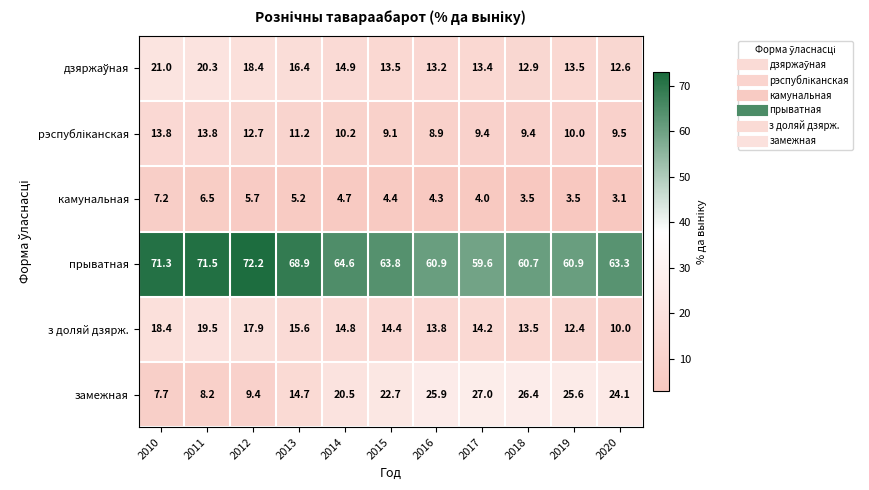

The камунальная series shows 4.0 at 2020. True or false?

False